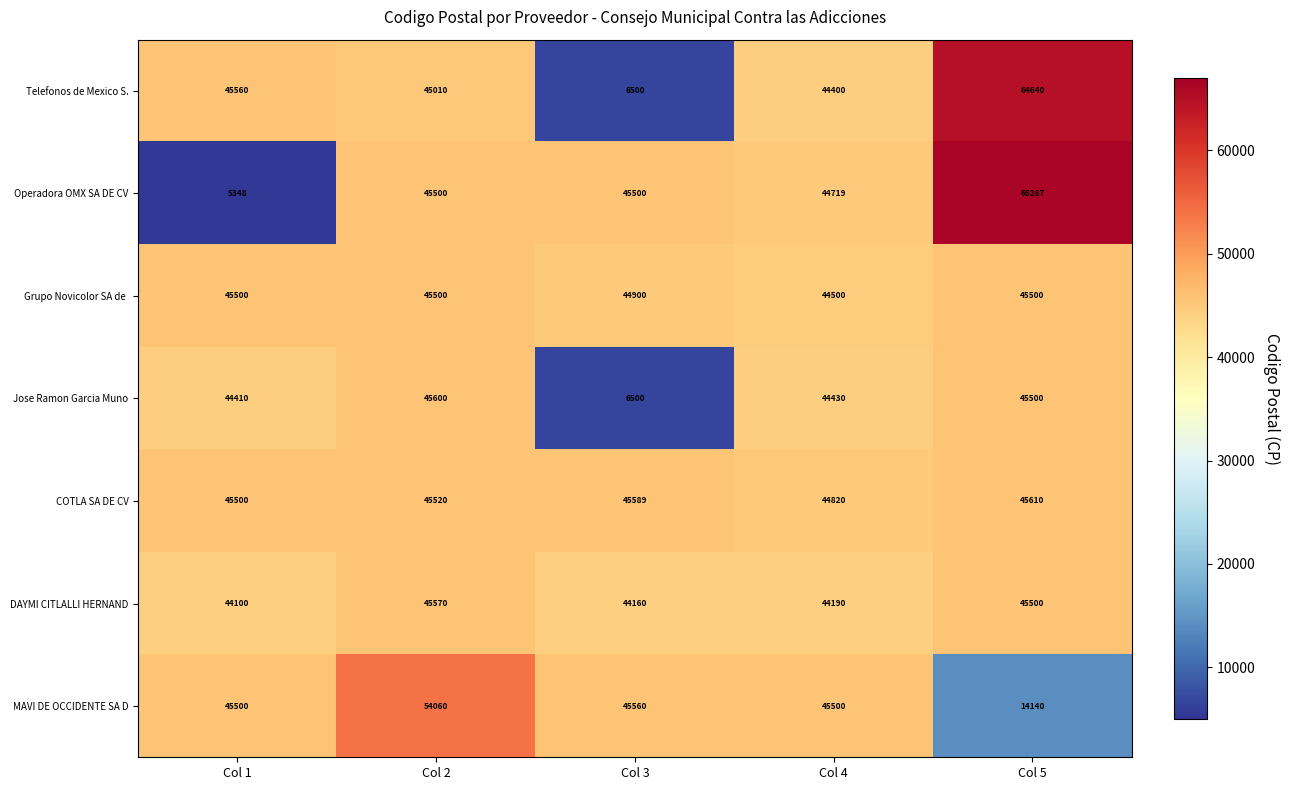

What value does the Telefonos de Mexico S. series have at Col 5, to the nearest 100?

64600